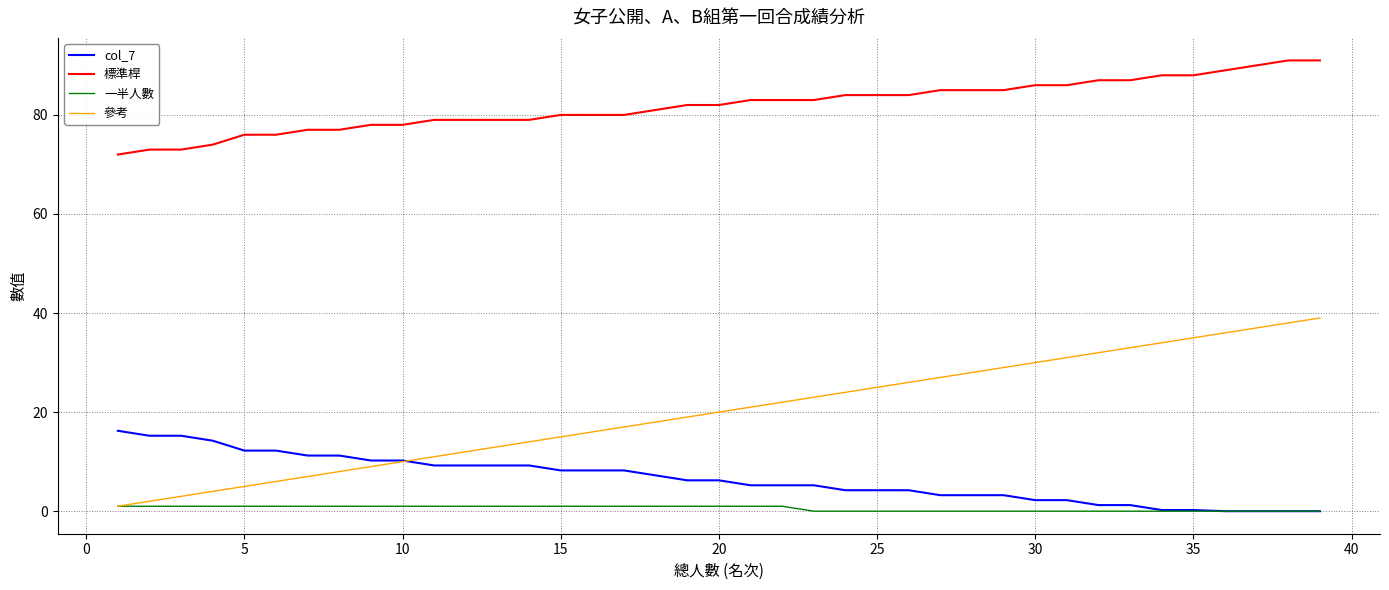

List the series in order of their peak value, highest first.

標準桿, 參考, col_7, 一半人數